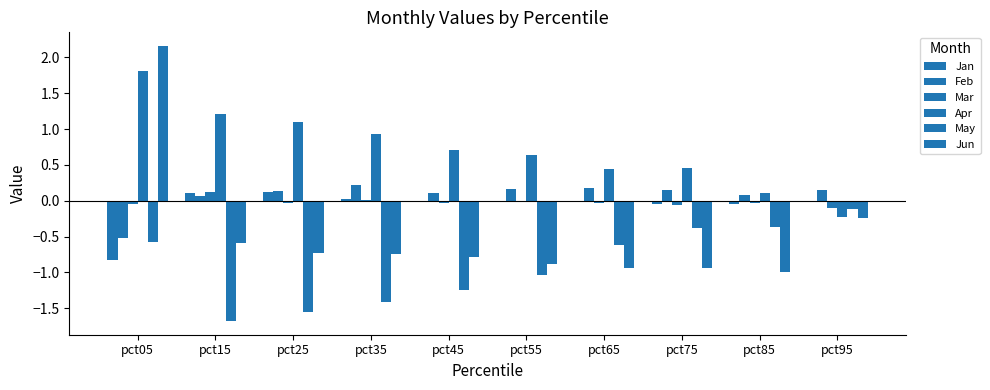

How many groups of bars are there?

10